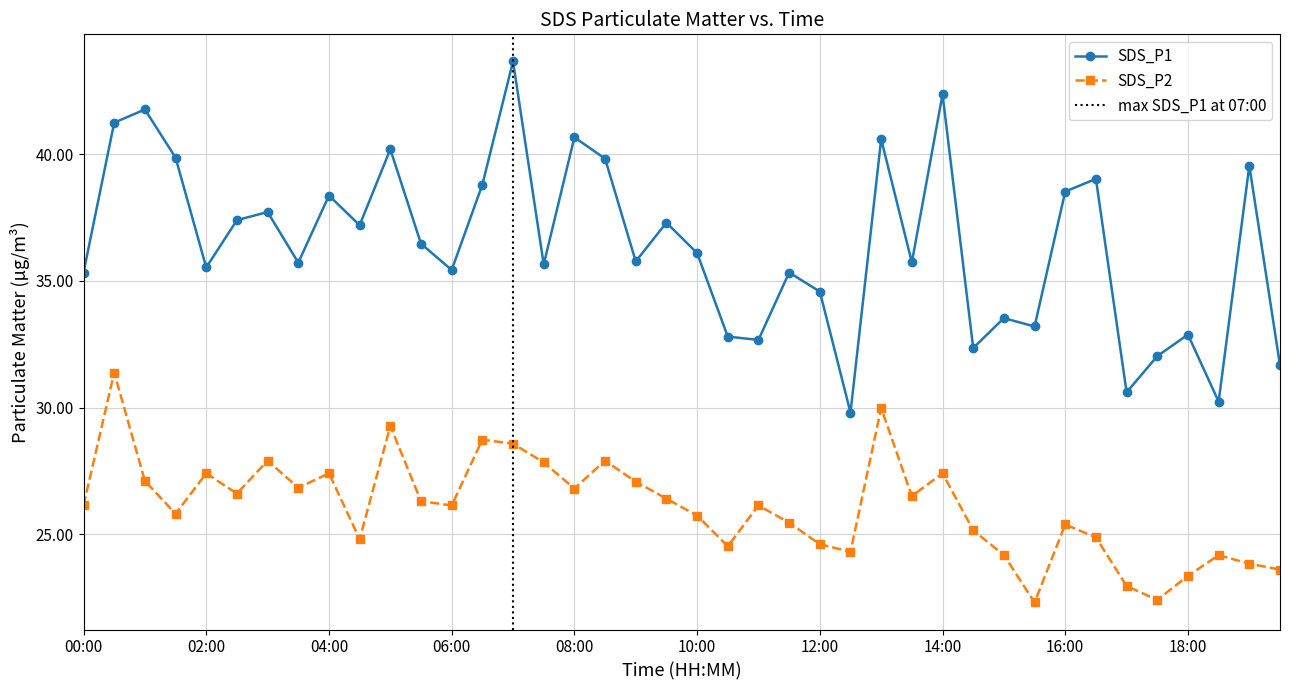

What is the lowest value of the SDS_P2 series?

22.3